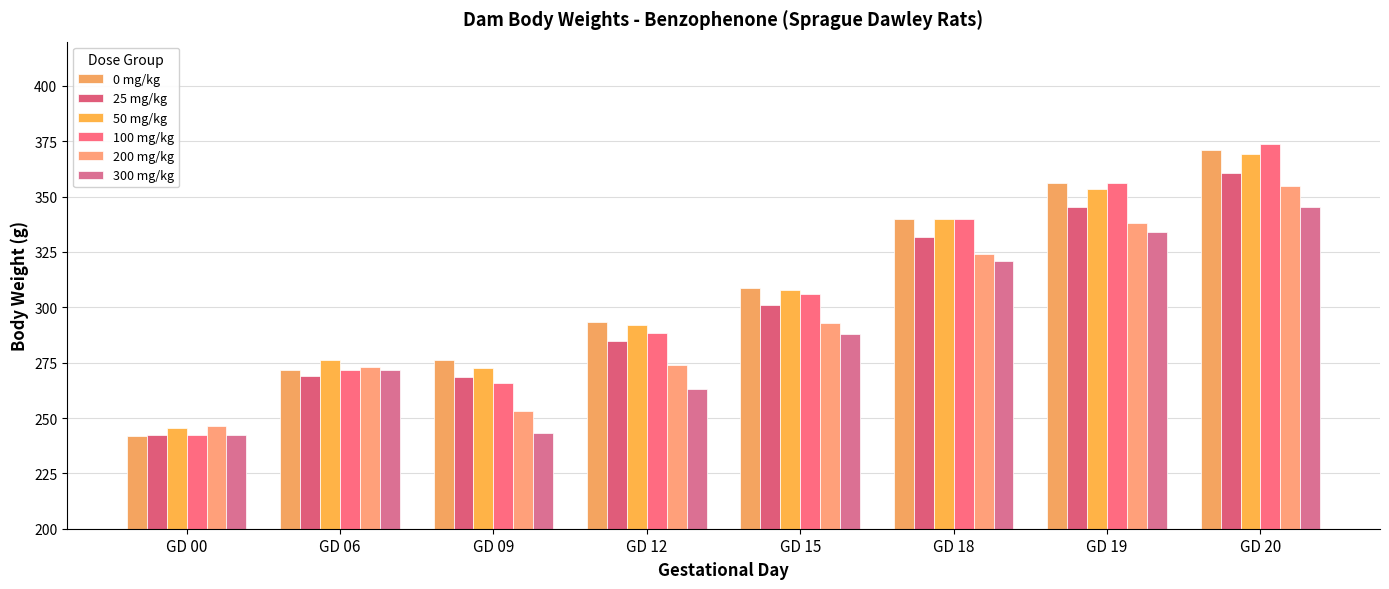

What is the difference between the maximum and minimum values in the 200 mg/kg series?

108.5